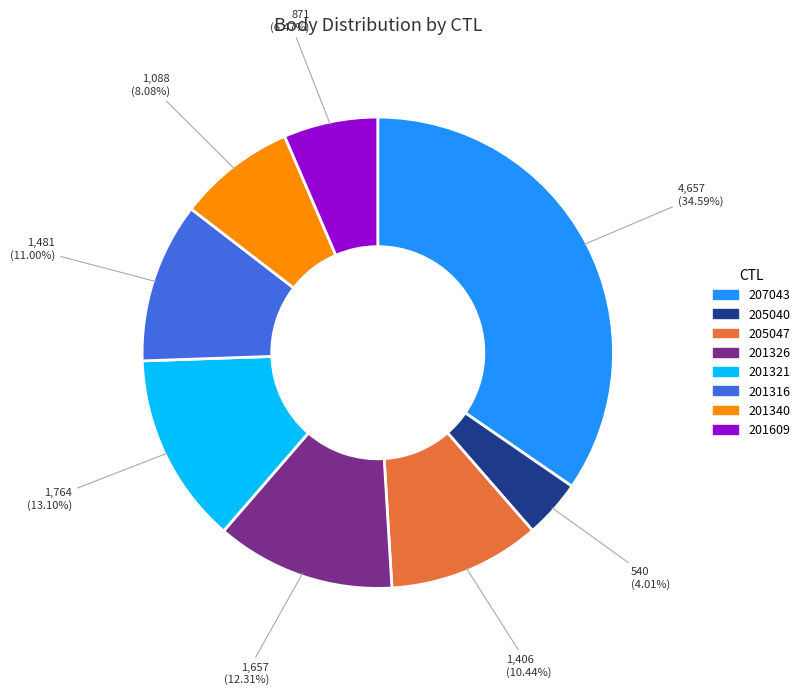

What percentage do 201316 and 207043 together represent?

45.6%